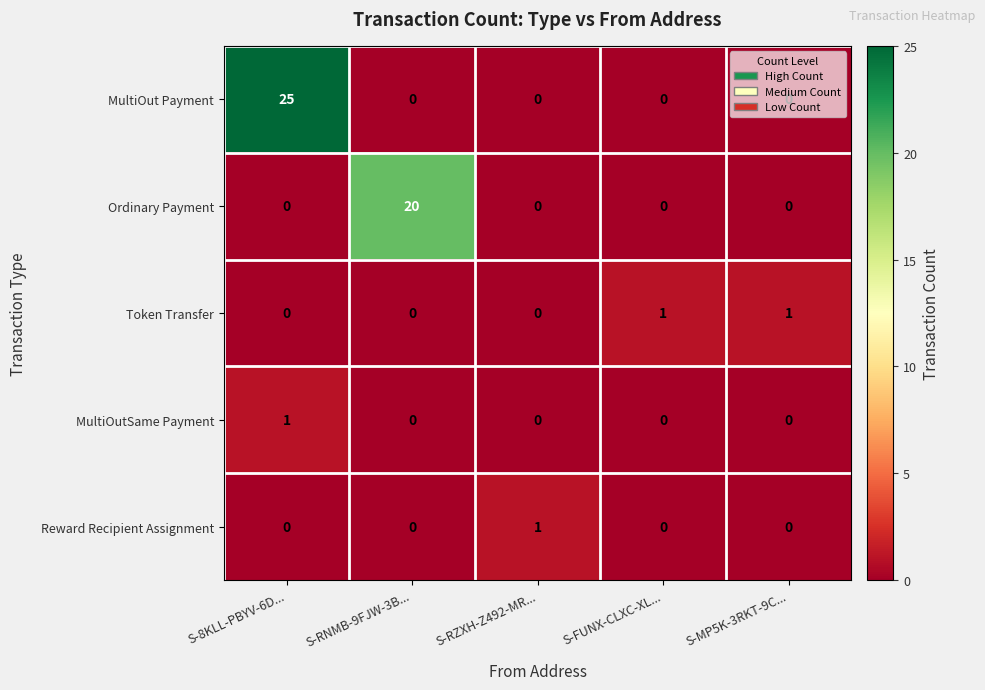

Which series has the largest total across all categories?

MultiOut Payment